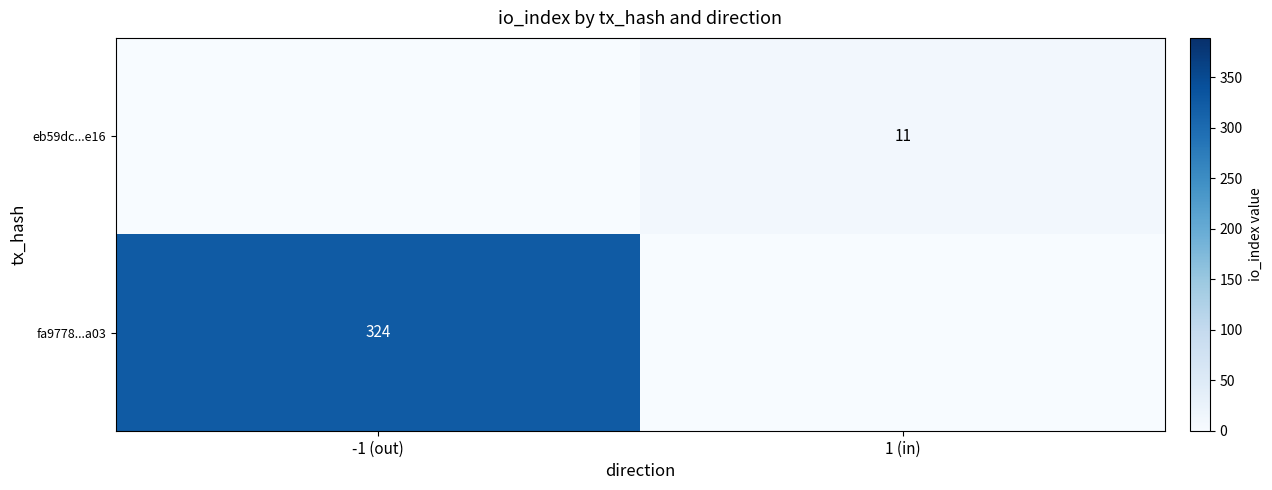

True or false: eb59dc...e16 has a value of 17 at 1 (in).

False